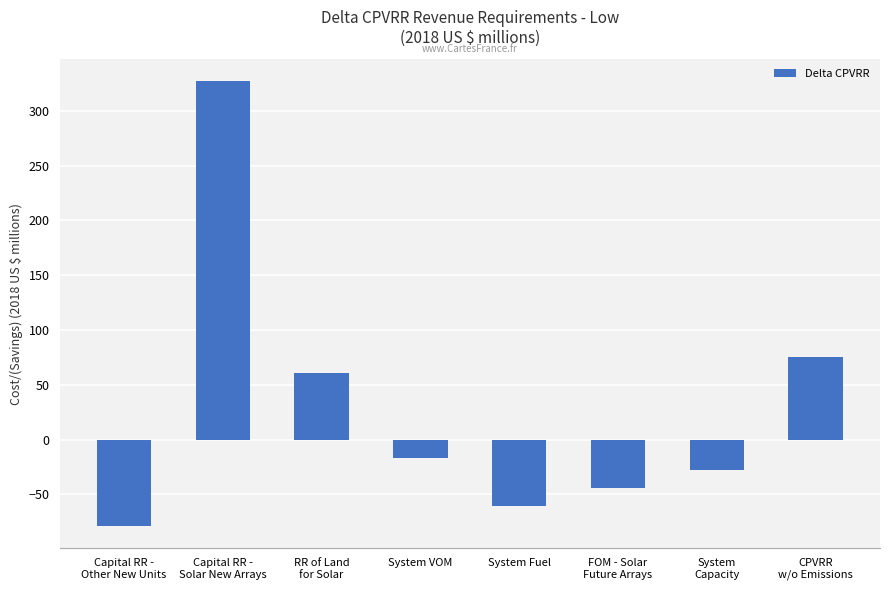

What is the label of the 7th bar from the right?

Capital RR -
Solar New Arrays